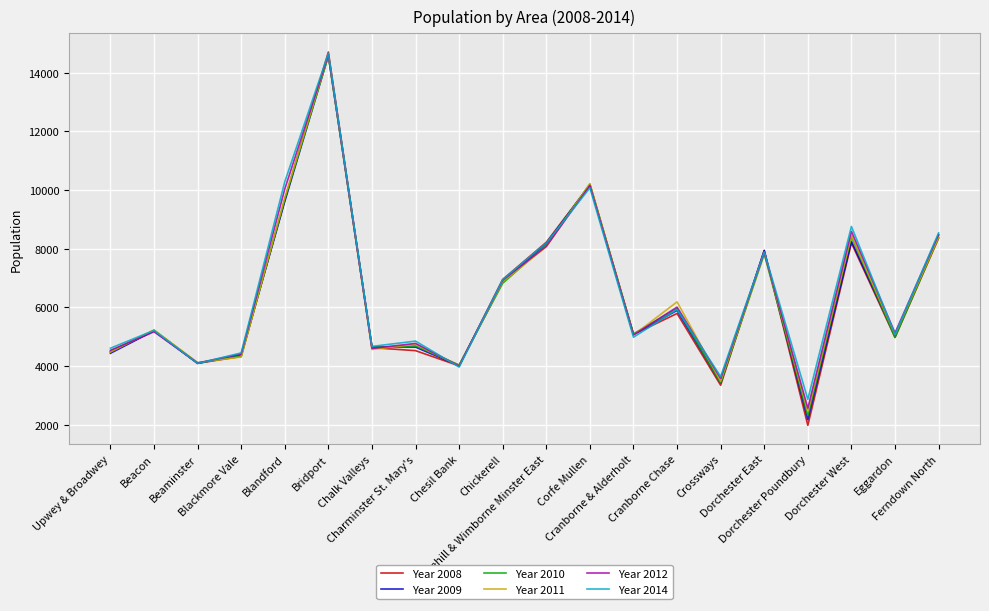

What is the minimum value shown in the chart?

1982